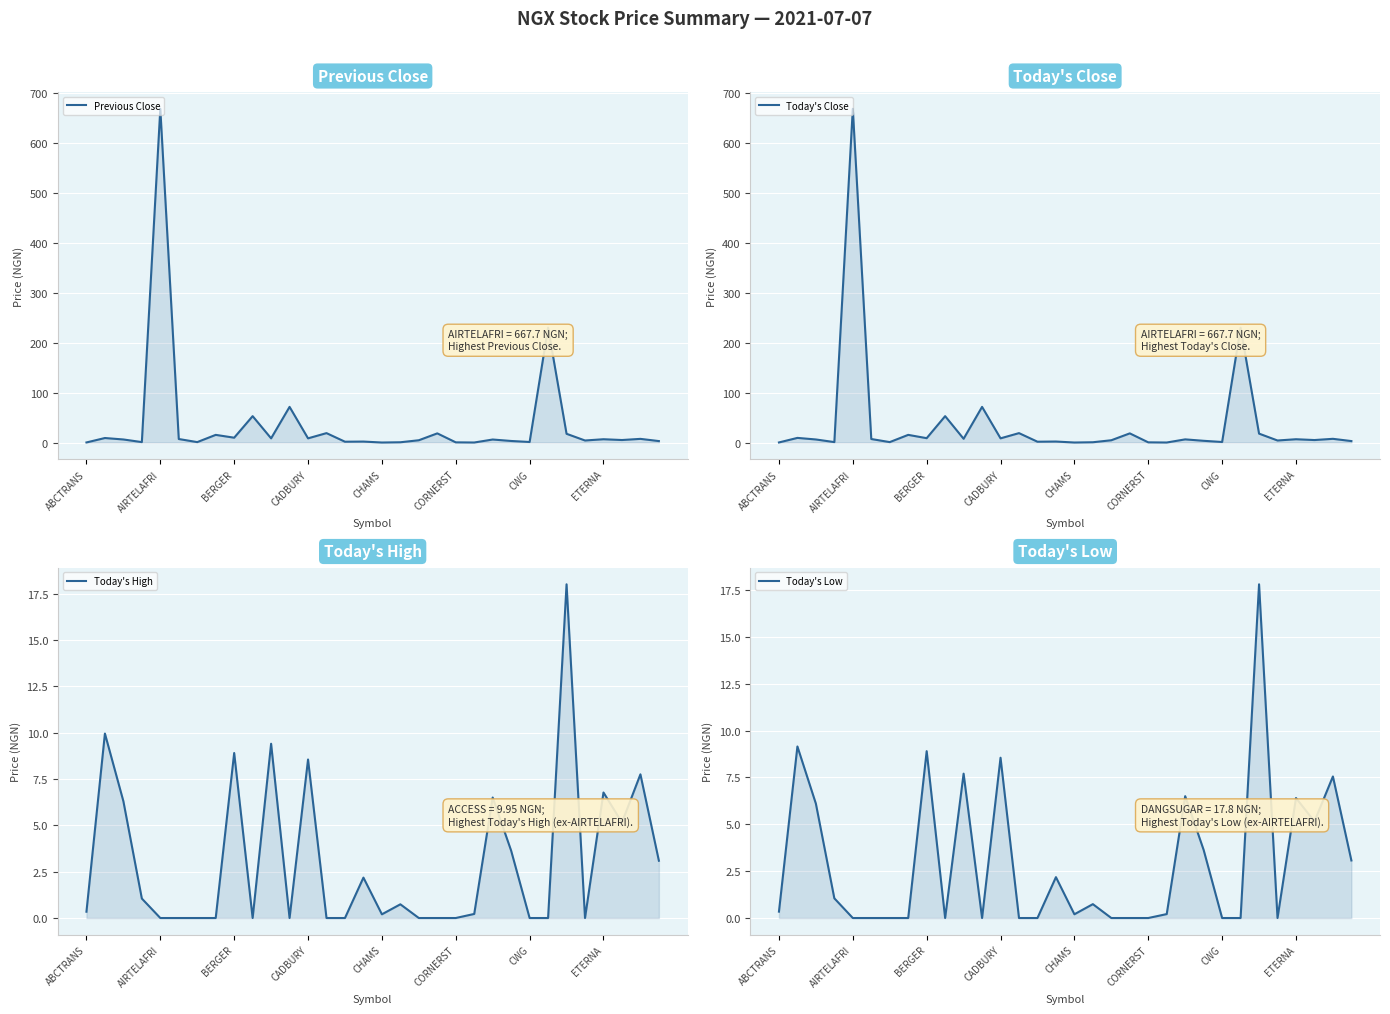

How many values in Today's Low are above zero?

18